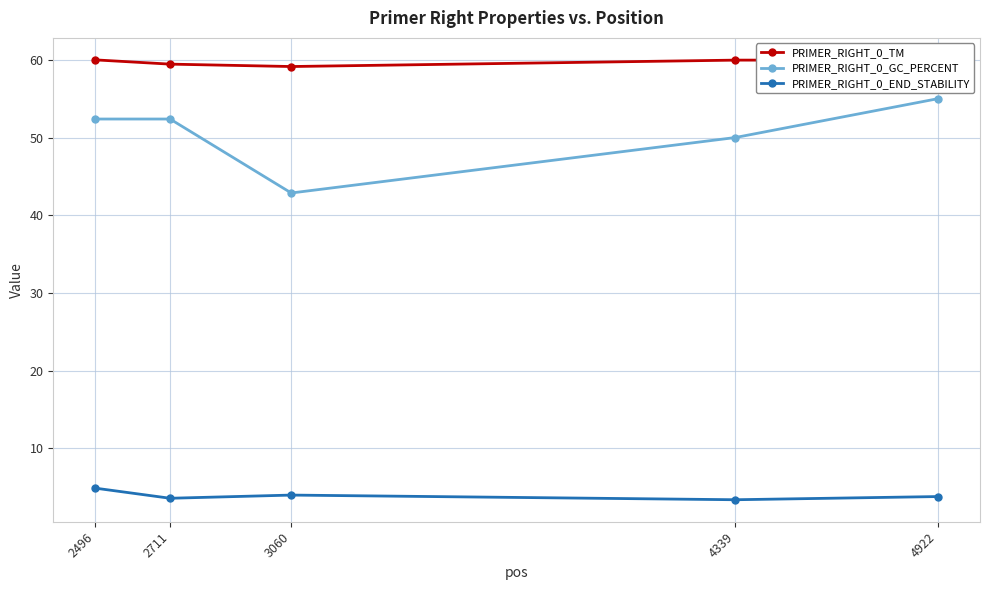

What is the value of the PRIMER_RIGHT_0_TM point at the 4th from the left?

60.0